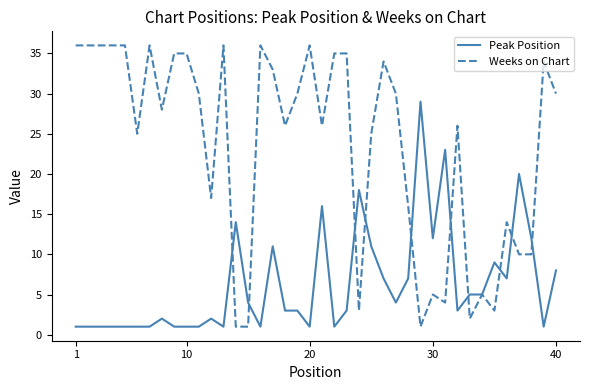

Which series has the largest total across all categories?

Weeks on Chart